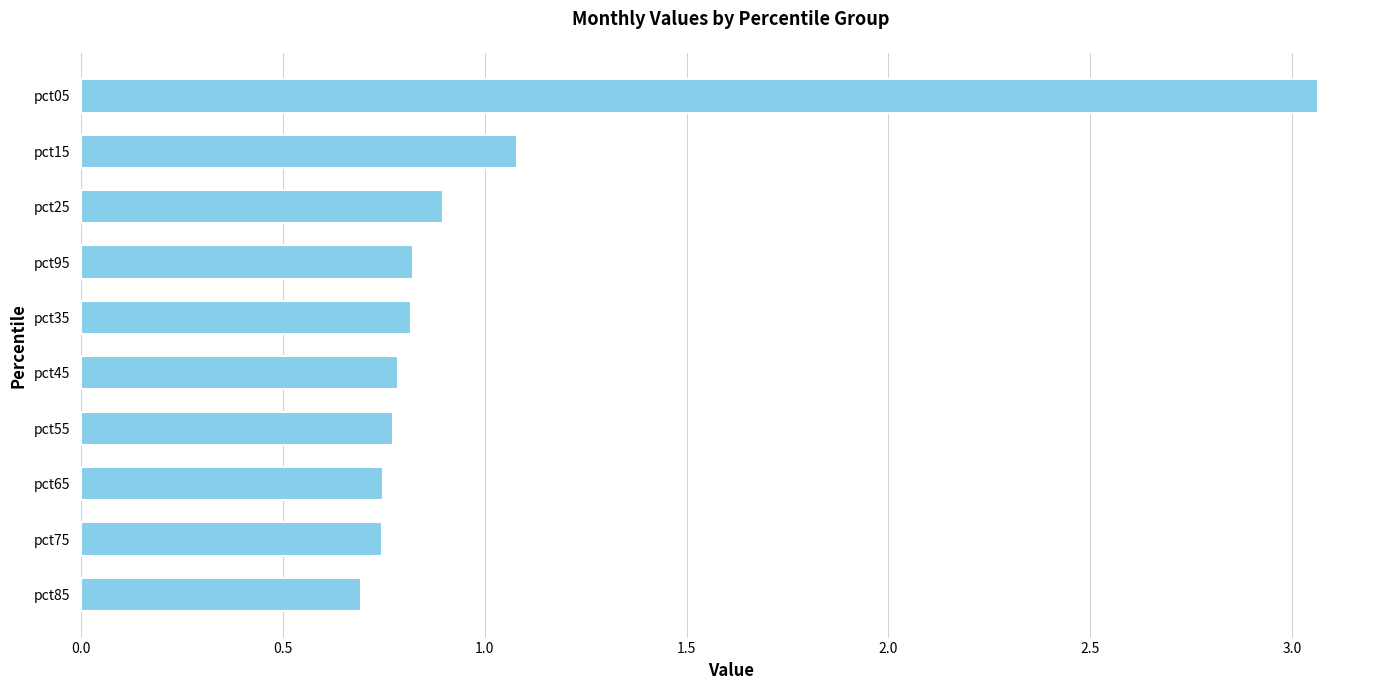

The chart shows a value of 0.3 at pct55. True or false?

False